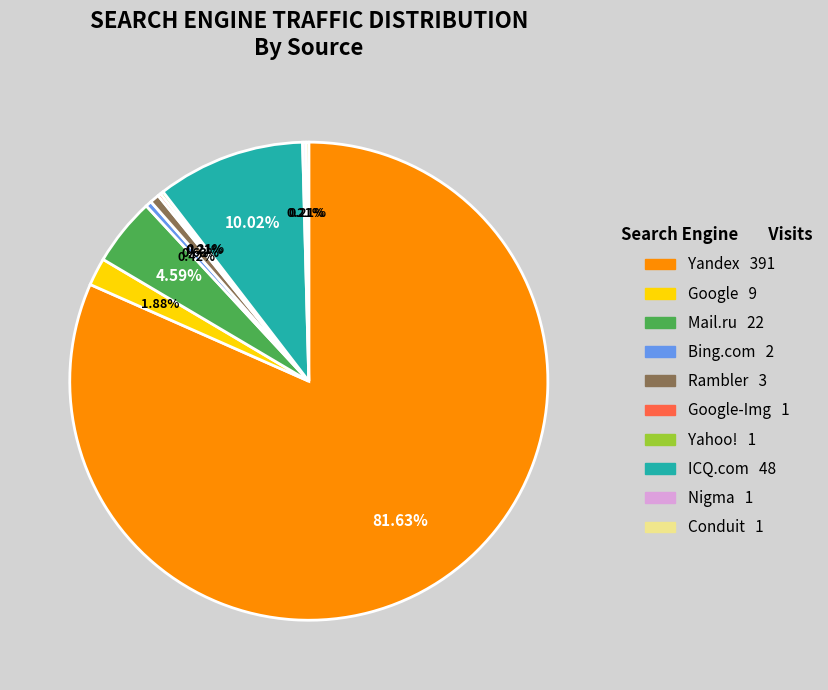

Does any single category account for the majority?

Yes